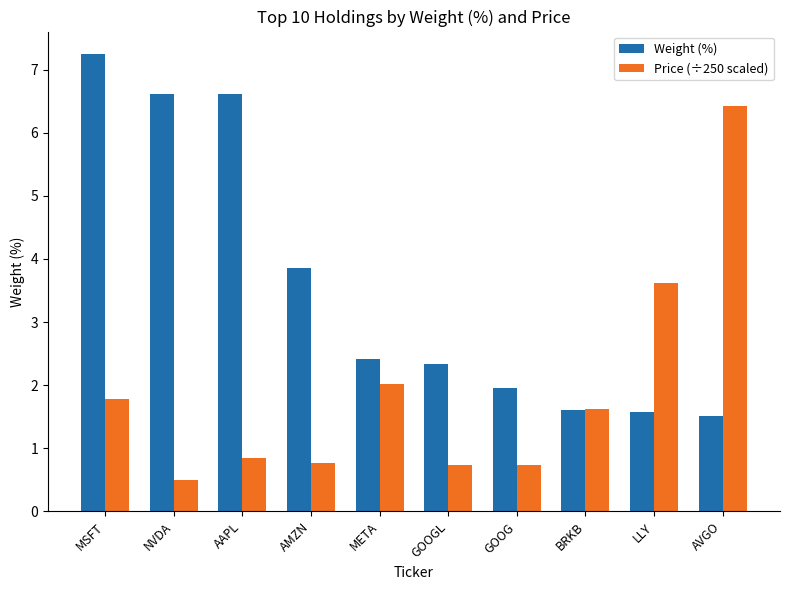

At which label is Price (÷250 scaled) closest to 3?

LLY